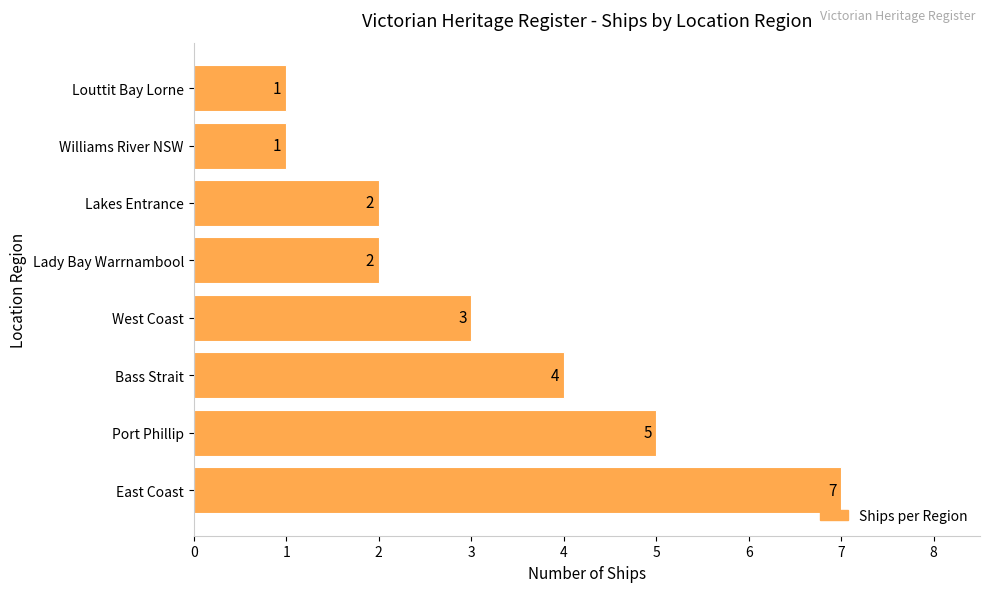

Is it true that the value at Lakes Entrance is 2?

True